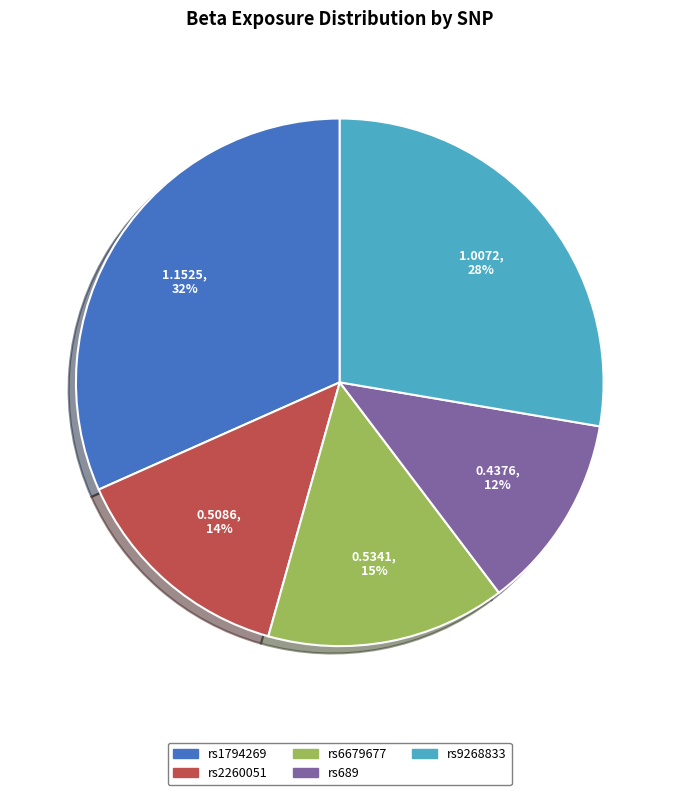

To the nearest percent, what is the difference between the rs9268833 and rs689 slice percentages?

16%